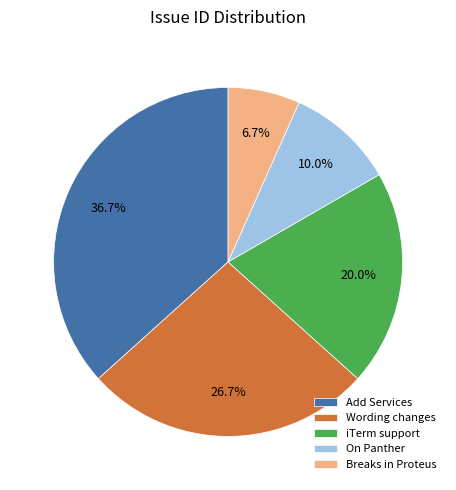

To the nearest percent, what portion does Wording changes represent?

27%